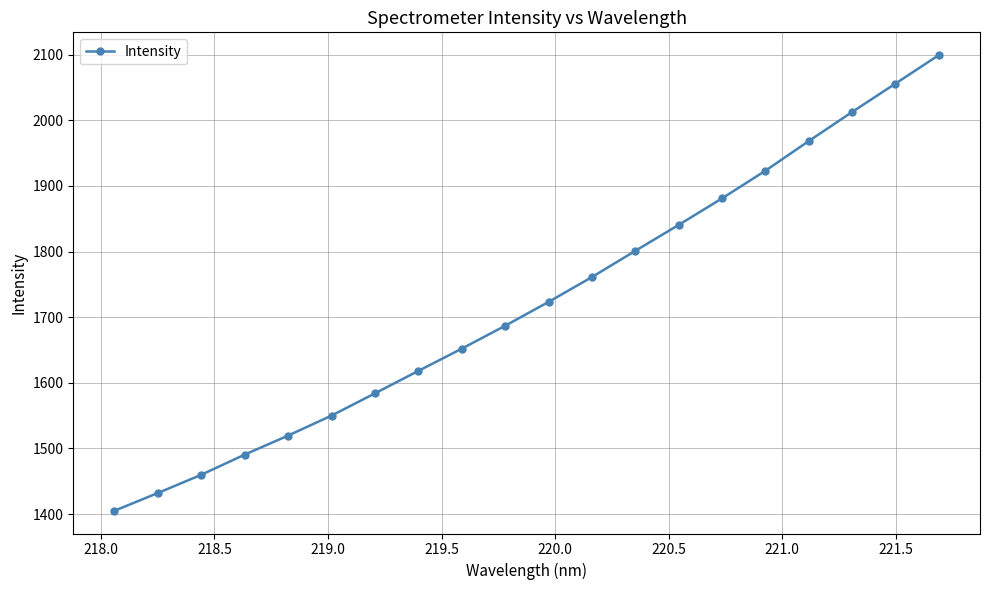

Reading left to right, what are all the values shown in this chart?

1405.2	1432.2	1459.9	1490.7	1519.7	1550.1	1584.0	1618.1	1652.0	1686.9	1723.1	1761.0	1801.0	1840.5	1880.9	1923.0	1968.2	2012.5	2055.8	2099.2